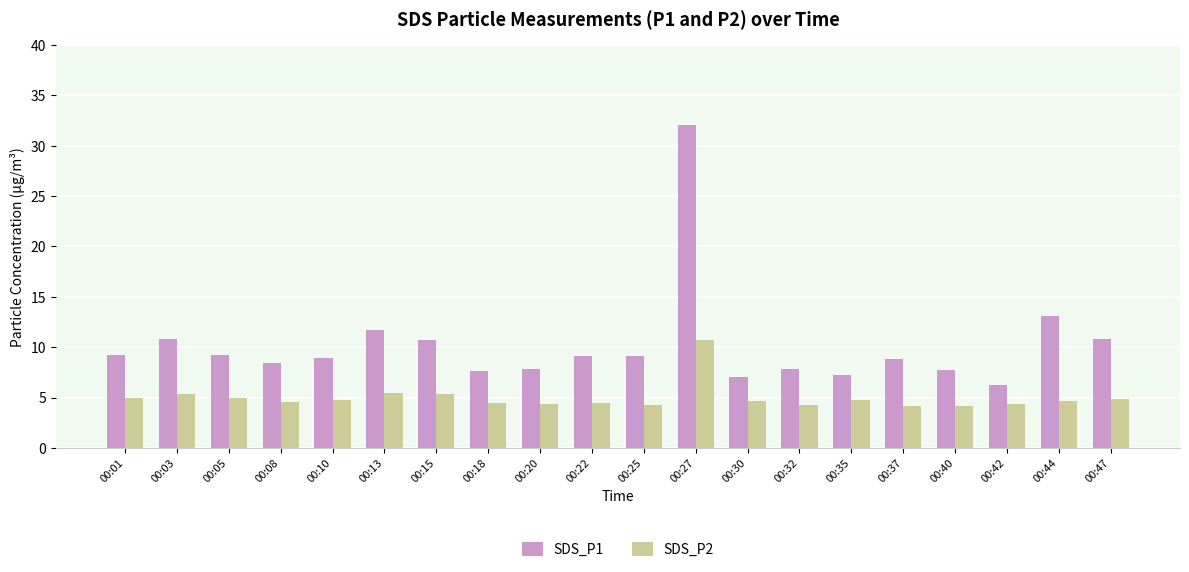

Count the number of data series in this chart.

2